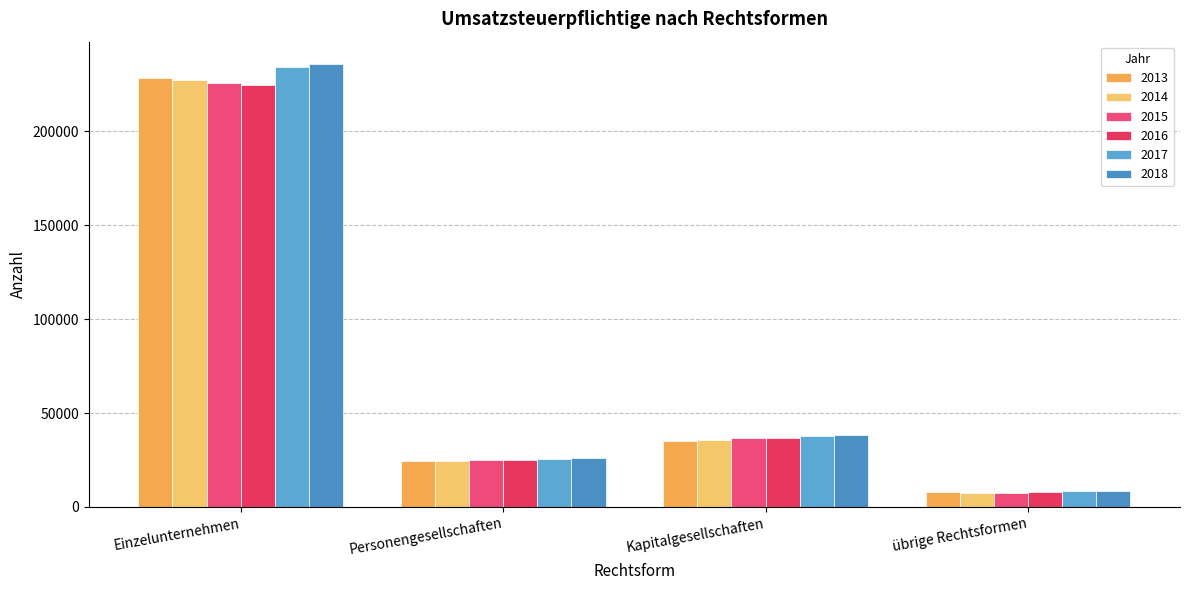

Which series has the largest range (max minus min)?

2018